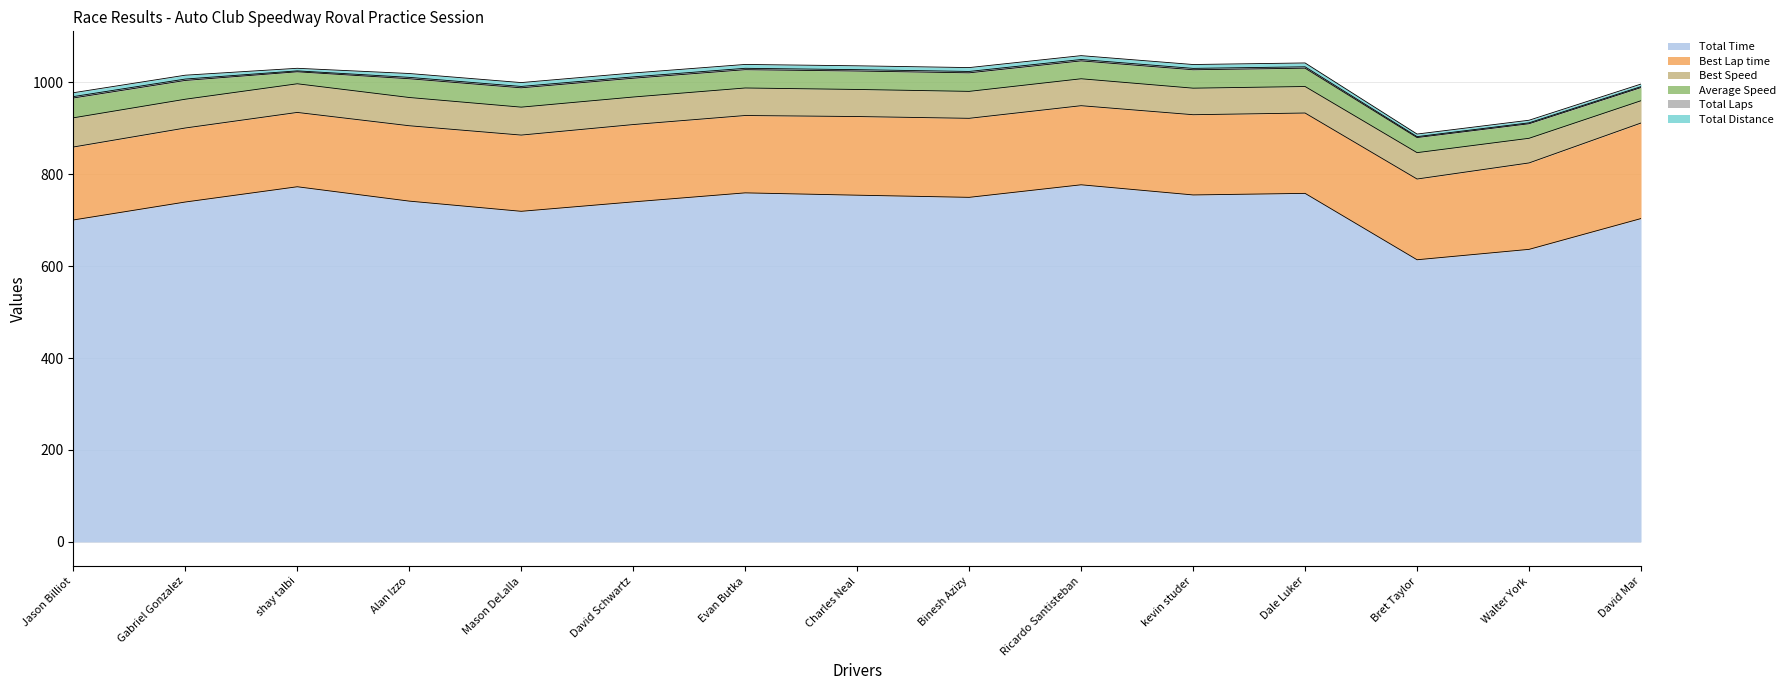

At how many categories does at least one series exceed 110?

15